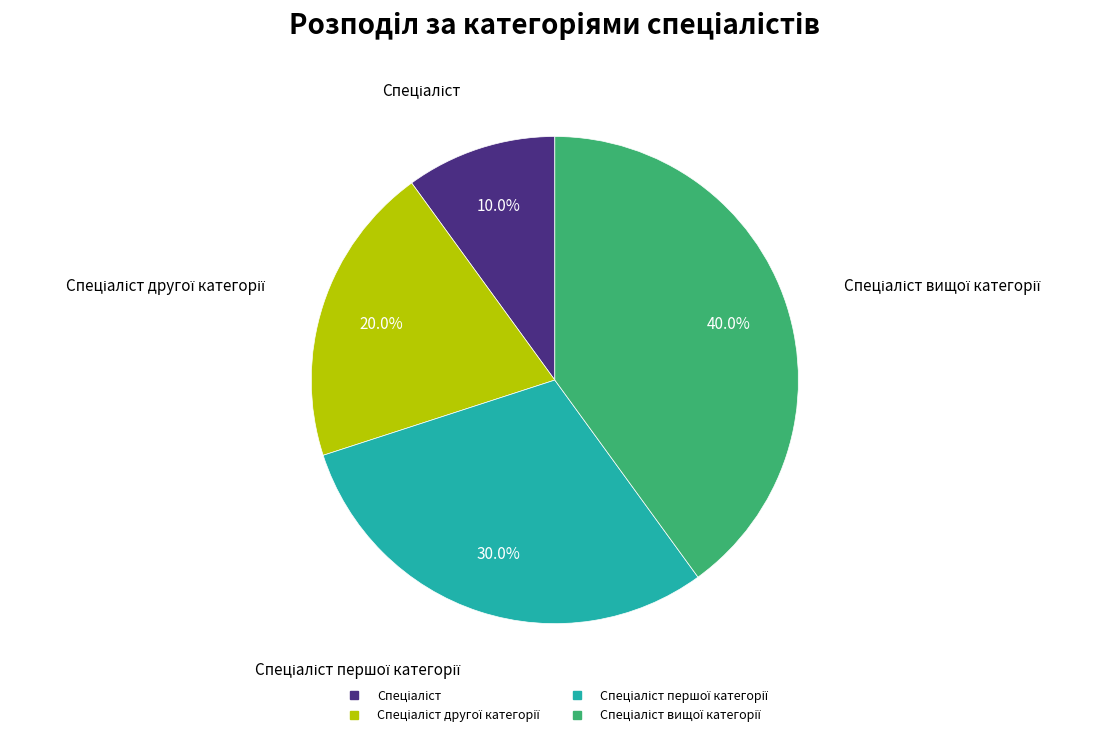

Is there any slice that represents more than half of the pie?

No